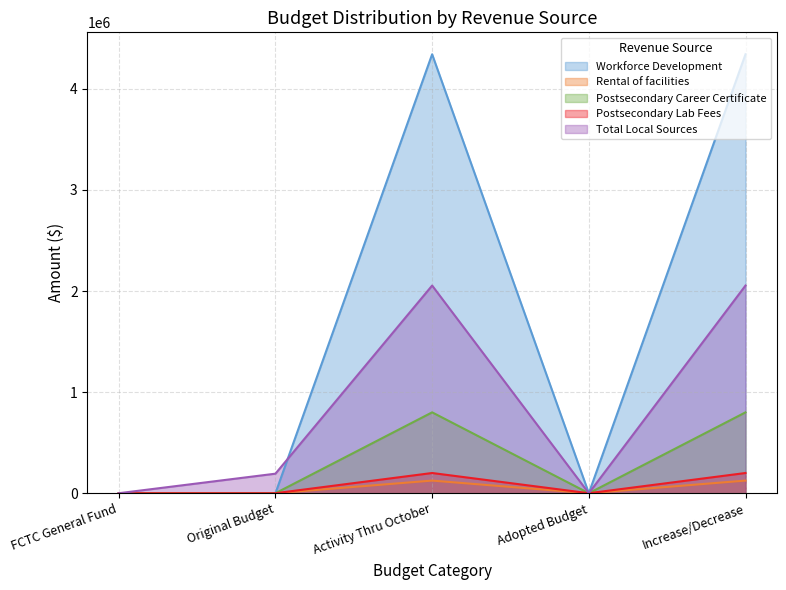

Is it true that Workforce Development equals 0 at Original Budget?

True